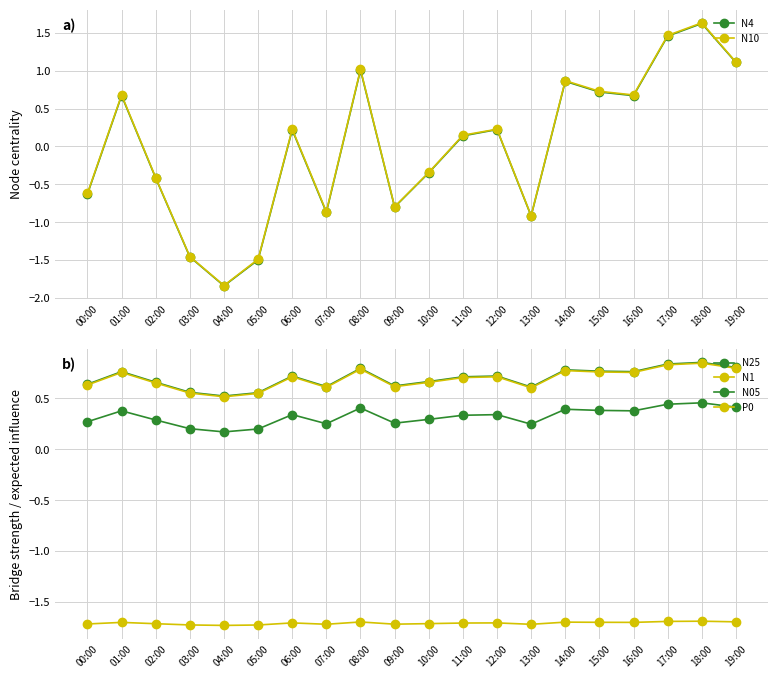

Which category has the lowest value across all series?

04:00